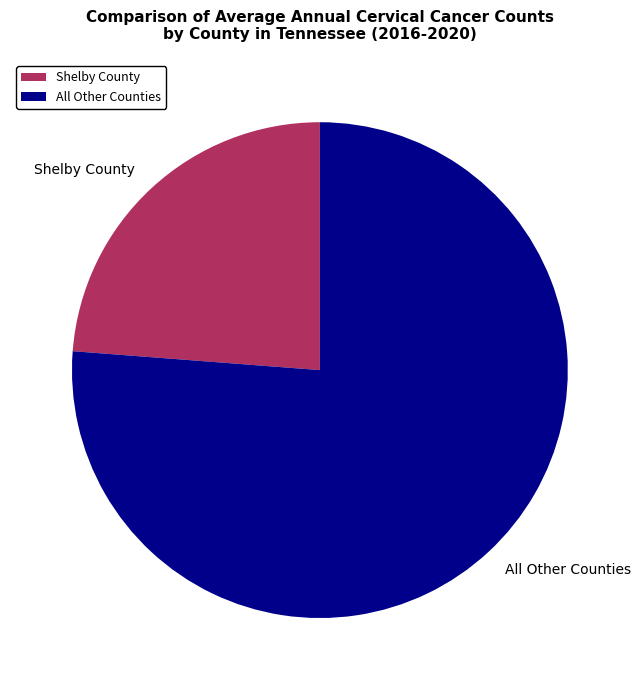

Combined, do All Other Counties and Shelby County account for over 50%?

Yes